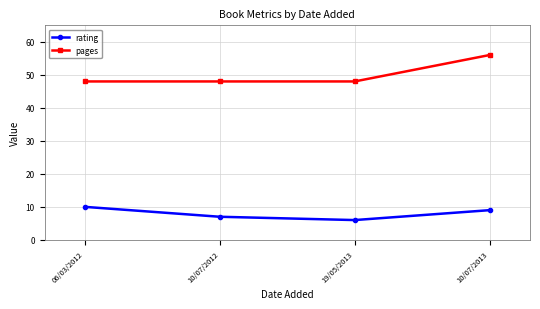

How many categories are shown in the chart?

4